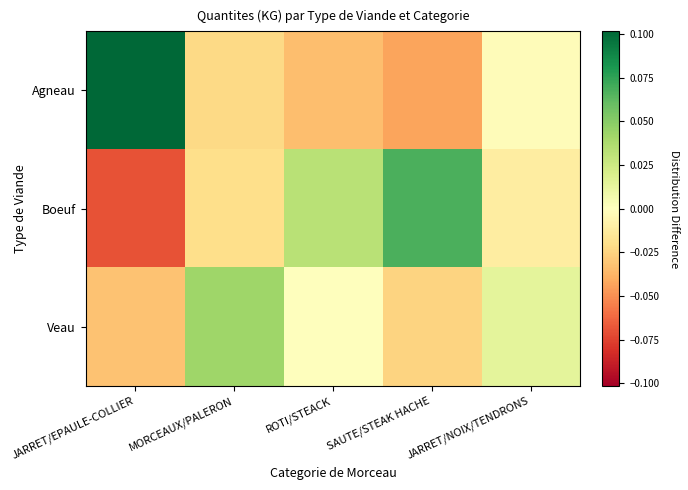

List the series in order of their peak value, lowest first.

Veau, Boeuf, Agneau